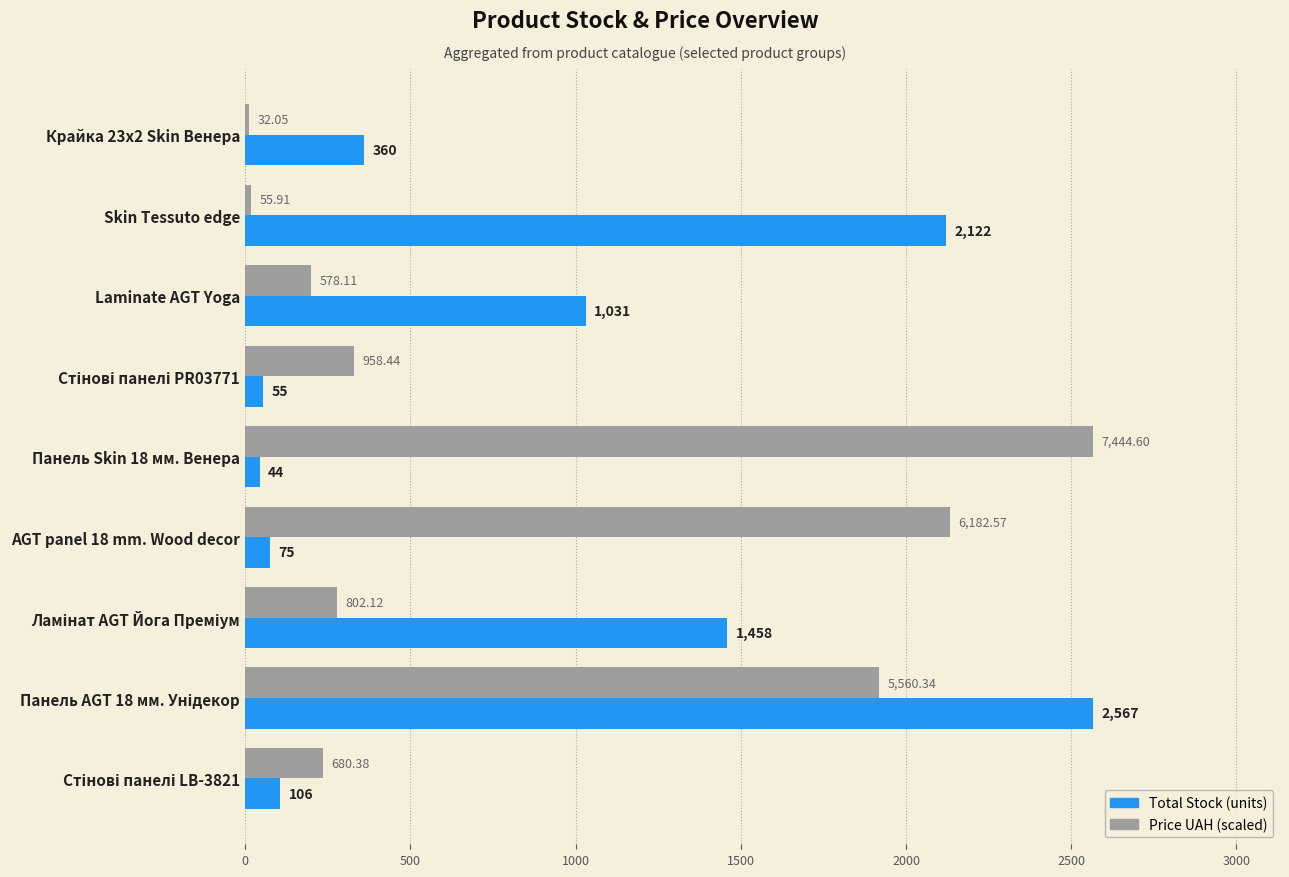

Count the number of categories in the chart.

9